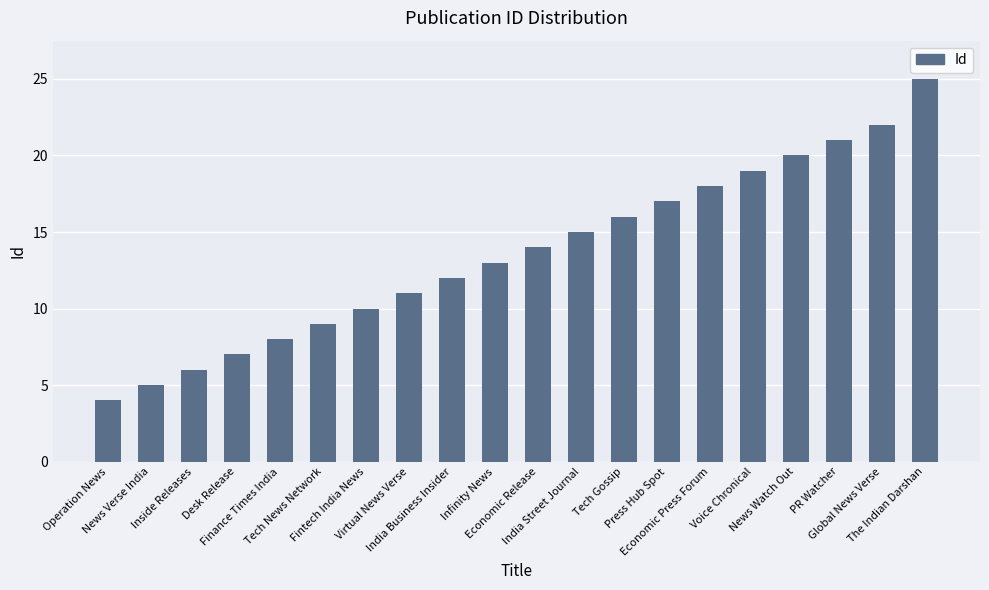

What is the difference between the second highest and minimum values?

18